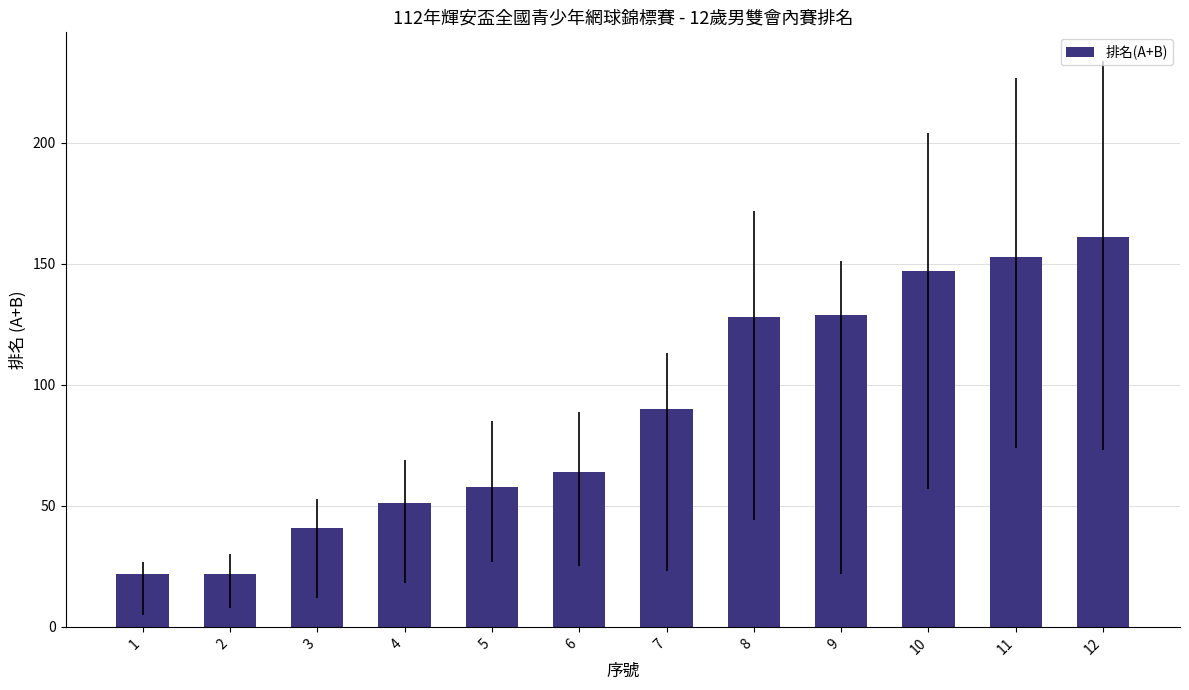

What is the change in value from 3 to 12?

+120